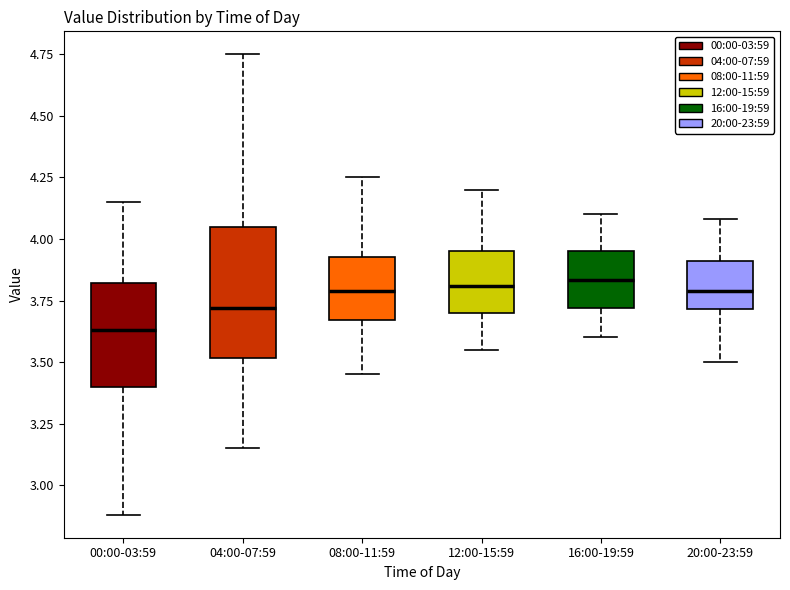

Where does the median line of the box for 08:00-11:59 sit on the y-axis? The values are not printed on the chart, so give them approximately, as read against the axis.

3.80